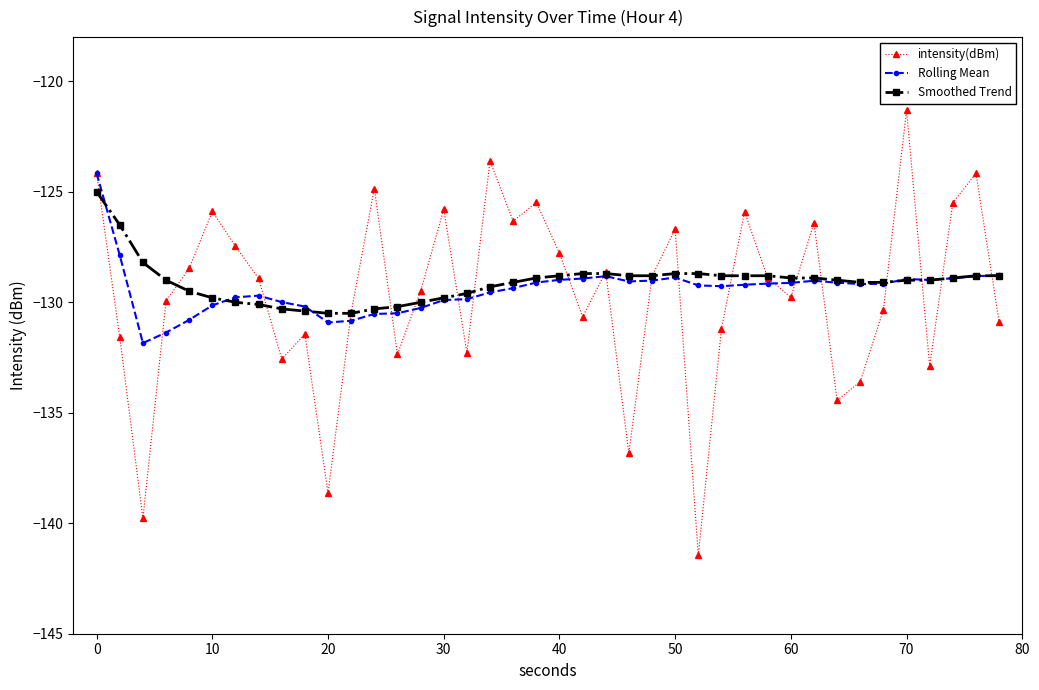

Which series has the largest range (max minus min)?

intensity(dBm)